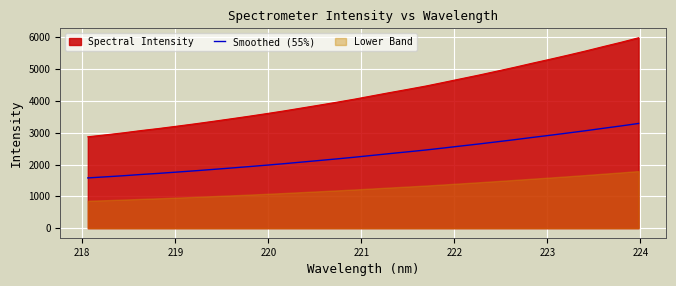

What is the highest value of the Smoothed (55%) series?

3290.5